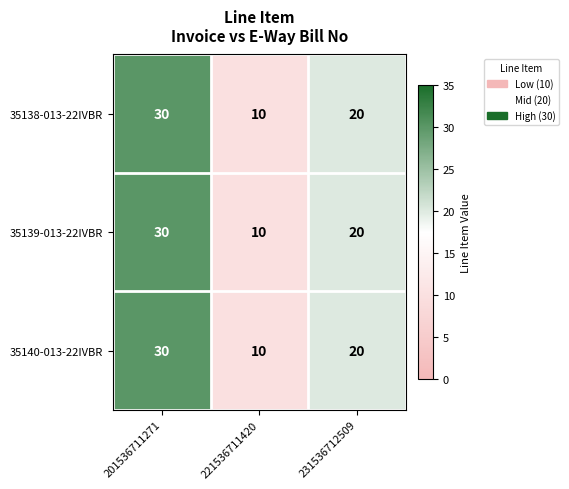

At which category does the chart reach its minimum across all series?

221536711420